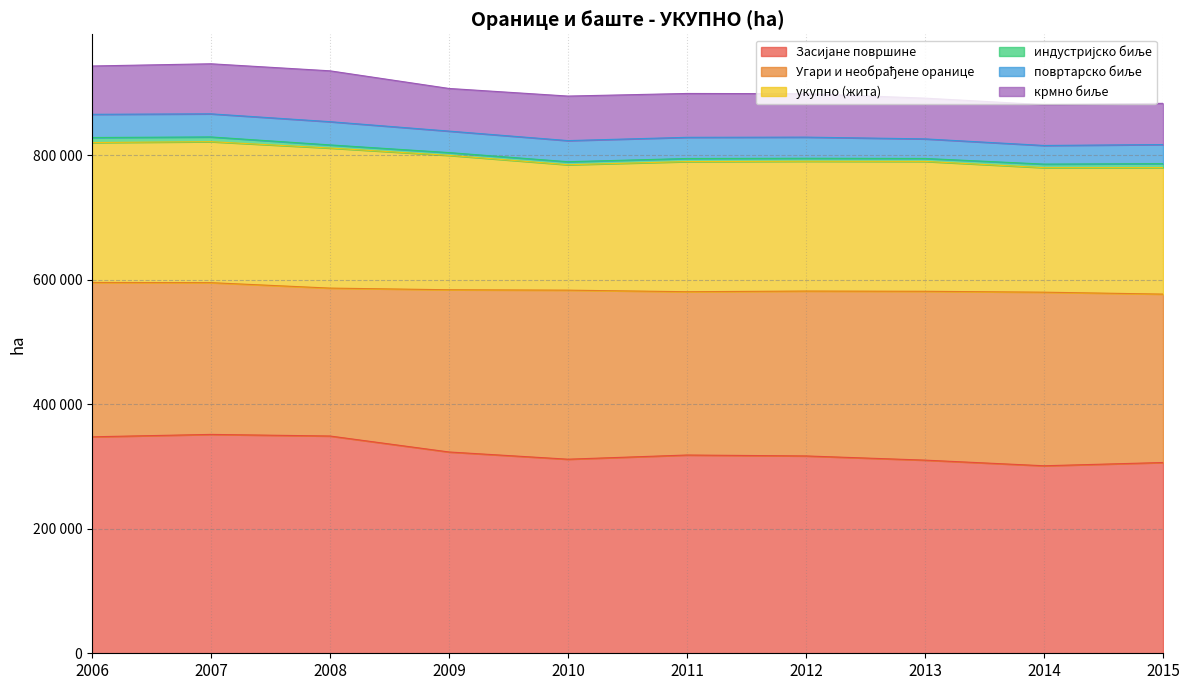

Does the chart display data point markers on the line(s)?

No